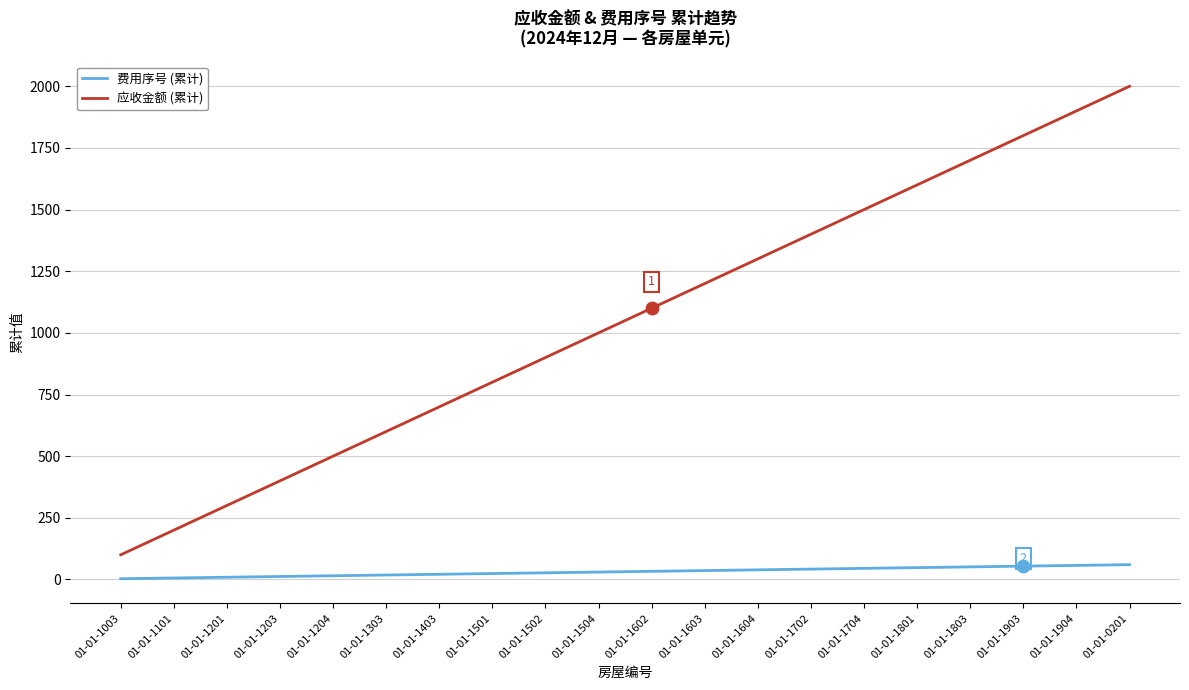

Which series has the largest range (max minus min)?

应收金额 (累计)